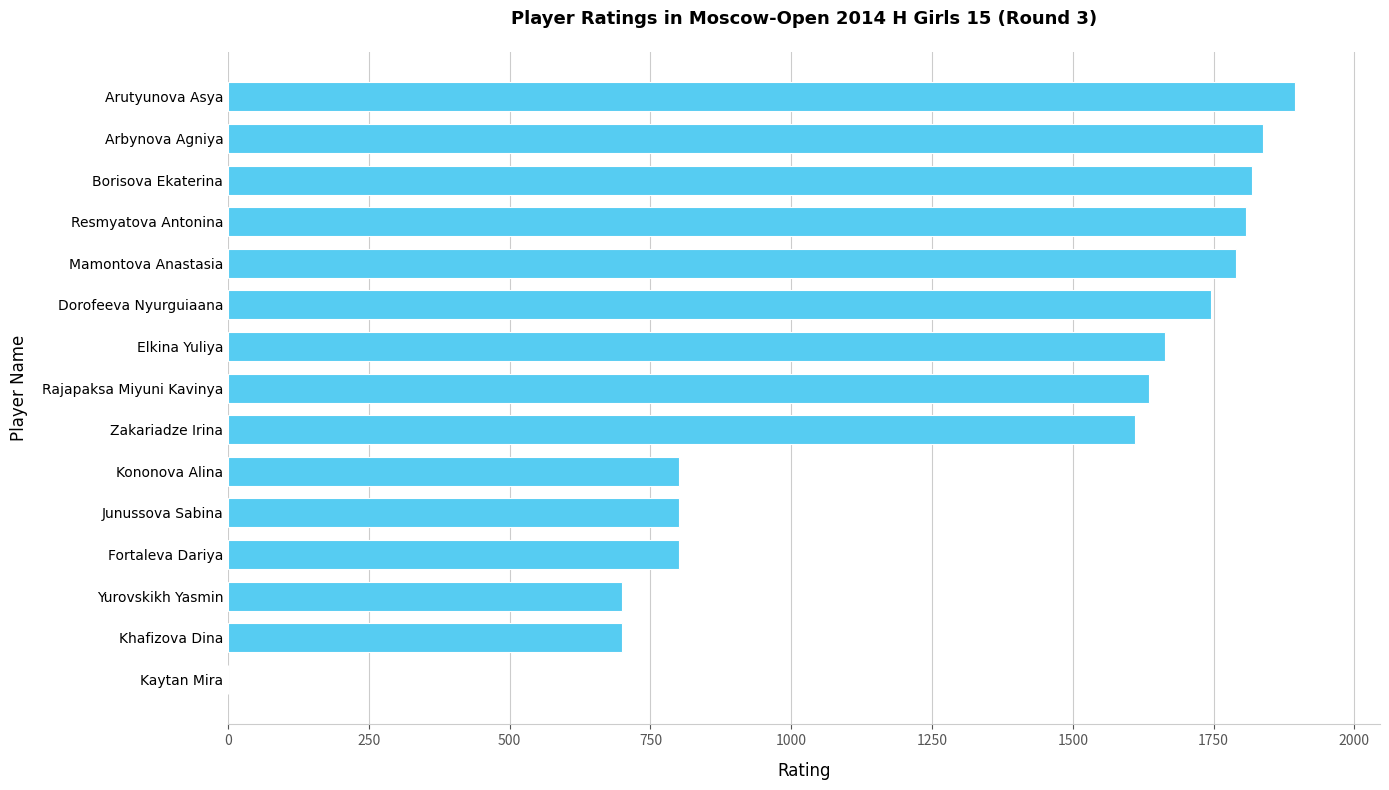

Which category has the highest value across all series?

Arutyunova Asya